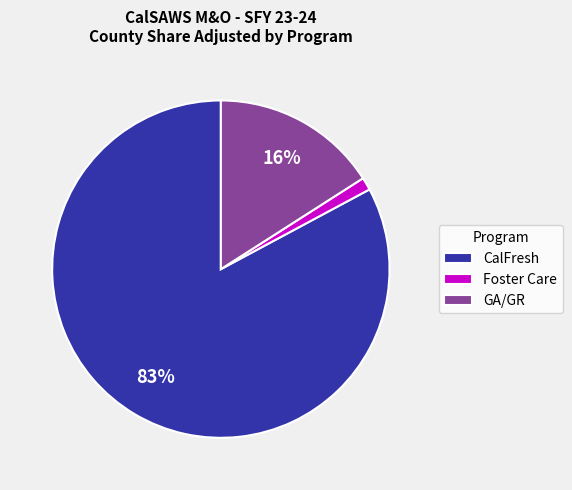

Which slice is the smallest?

Foster Care